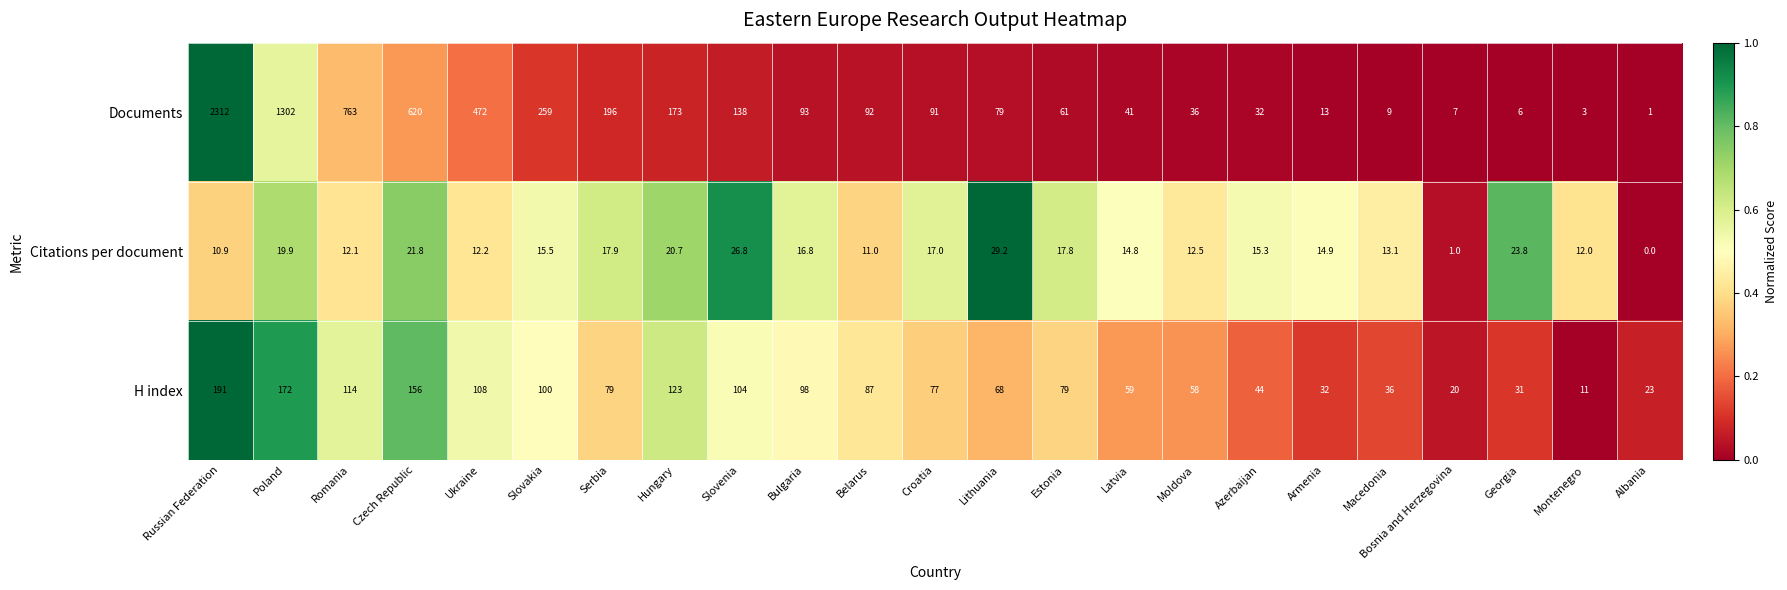

At Armenia, list the series in order from largest to smallest.

H index, Citations per document, Documents